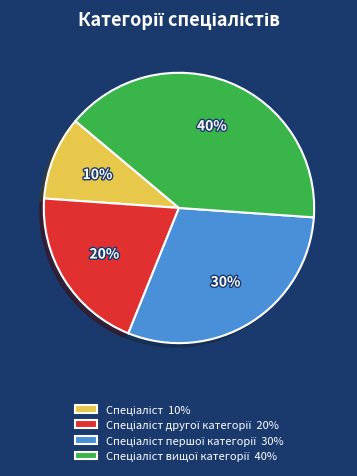

To the nearest percent, what is the difference between the largest and smallest slice percentages?

30%